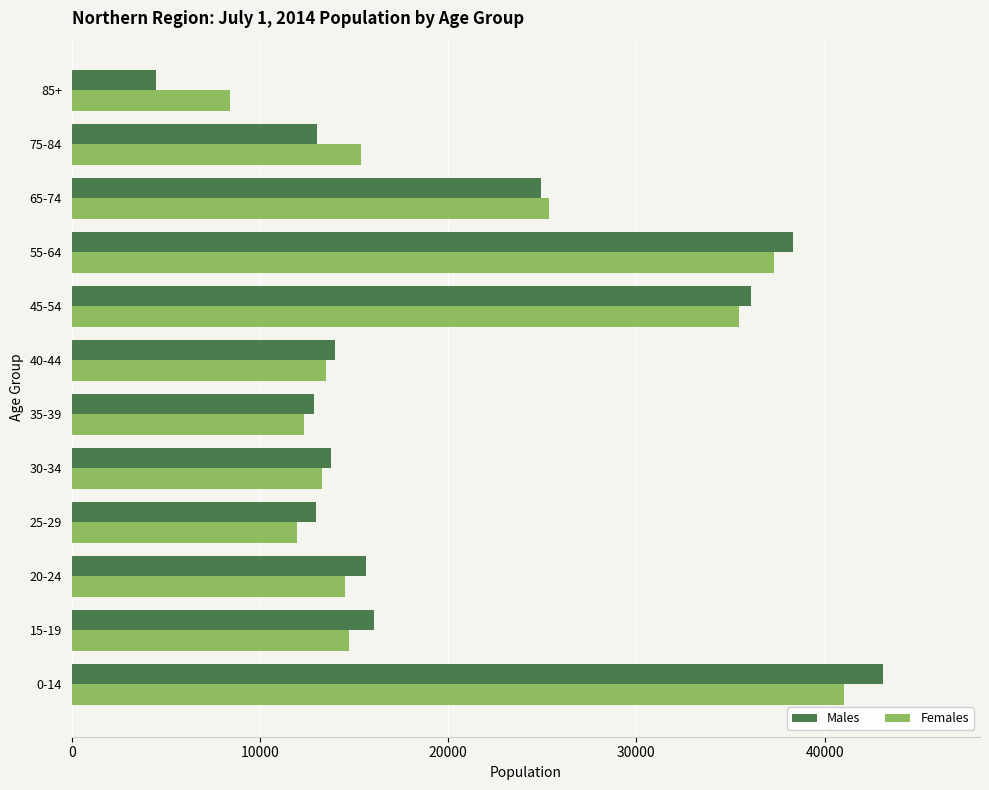

Between 55-64 and 65-74, which series saw the biggest shift?

Males